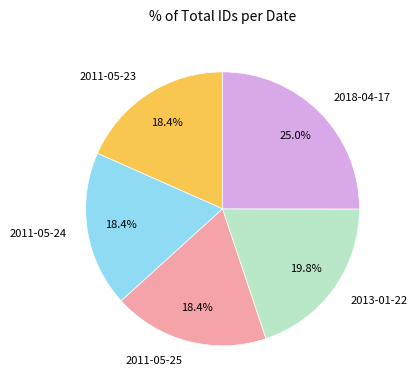

What percentage do 2013-01-22 and 2011-05-23 together represent?

38.2%